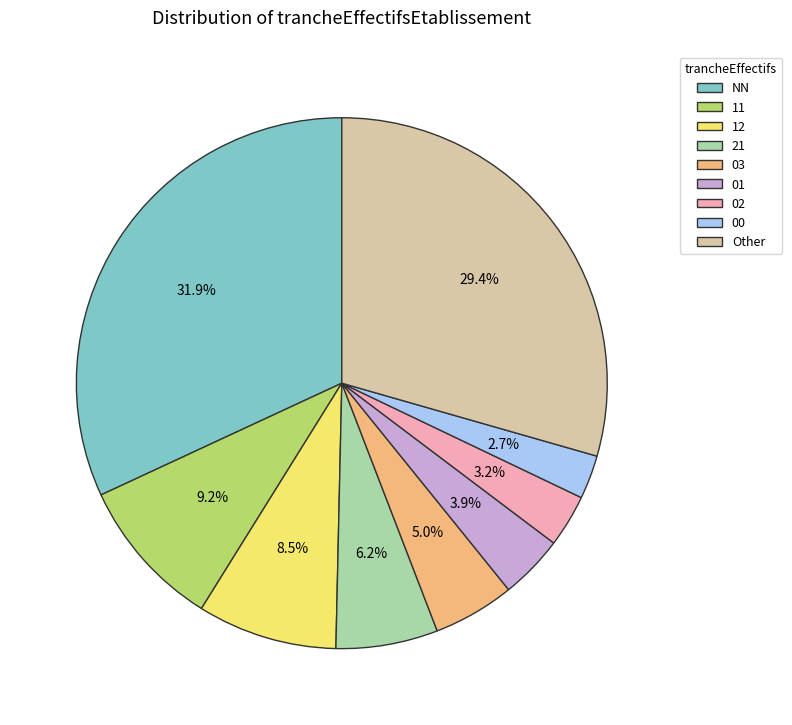

True or false: 02 accounts for 3% of the total.

True